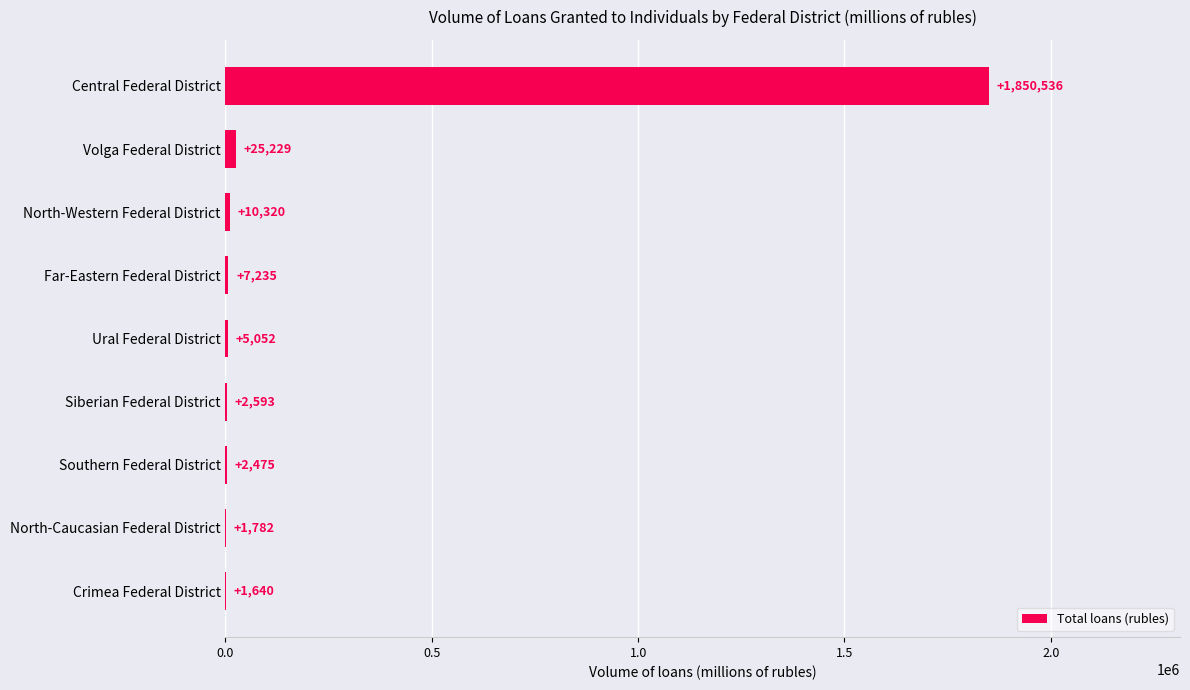

Reading bottom to top, transcribe all the data shown in this chart.

Crimea Federal District=1640	North-Caucasian Federal District=1782	Southern Federal District=2475	Siberian Federal District=2593	Ural Federal District=5052	Far-Eastern Federal District=7235	North-Western Federal District=10320	Volga Federal District=25229	Central Federal District=1850536